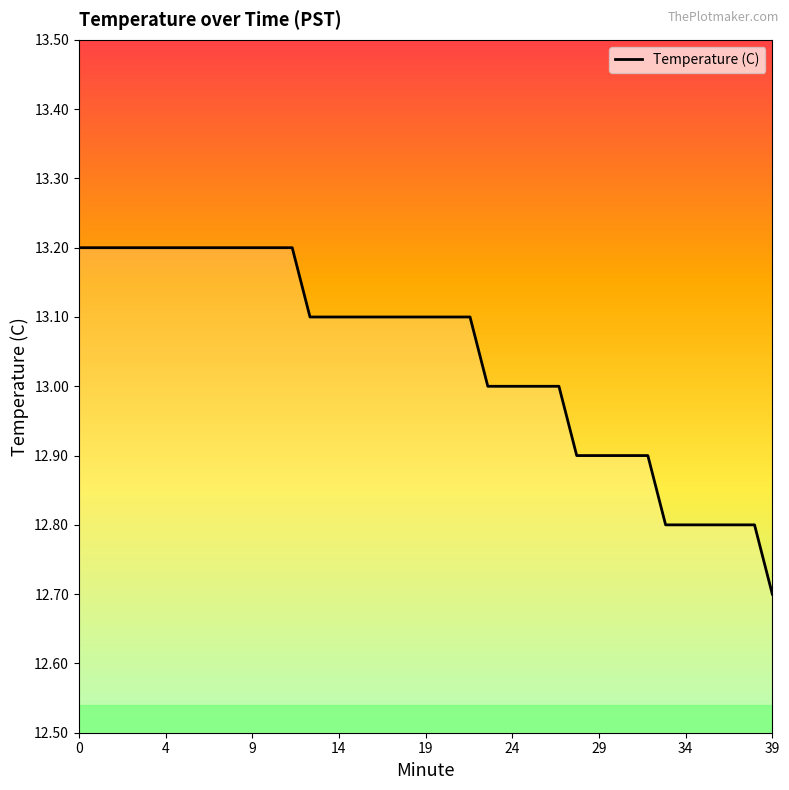

What is the maximum value shown in the chart?

13.2